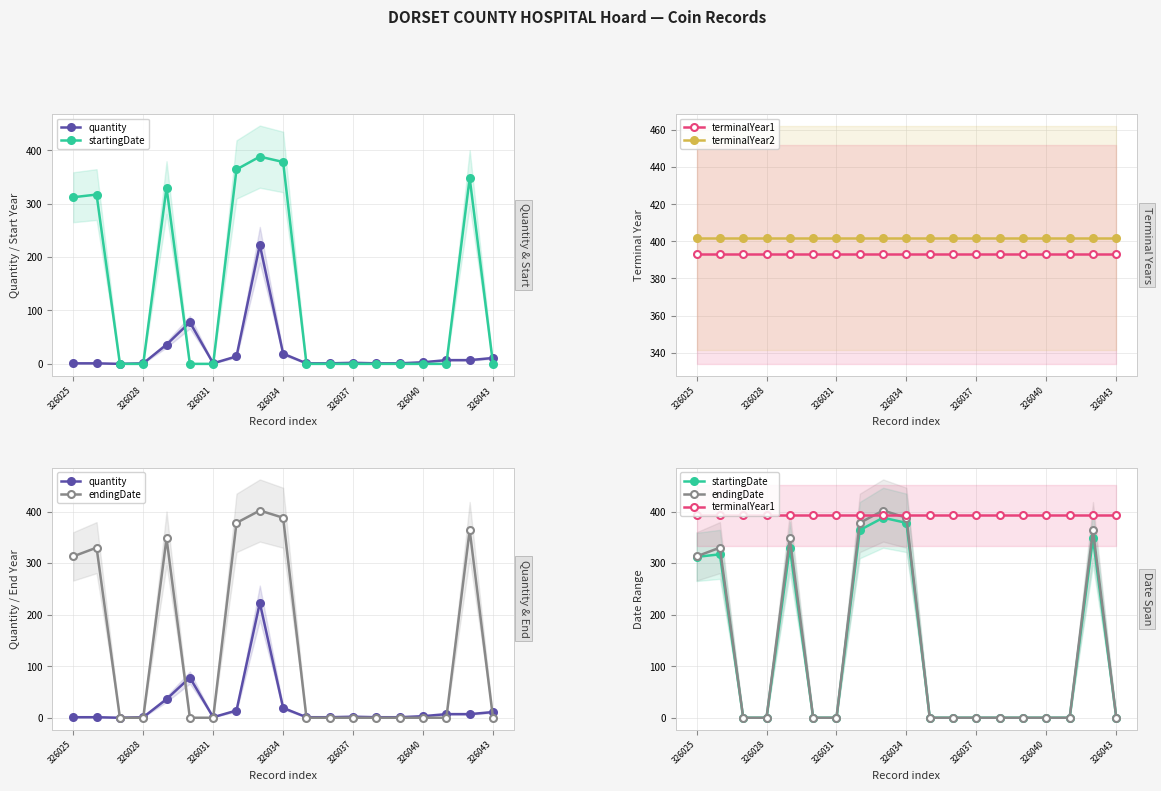

Does the chart display data point markers on the line(s)?

Yes